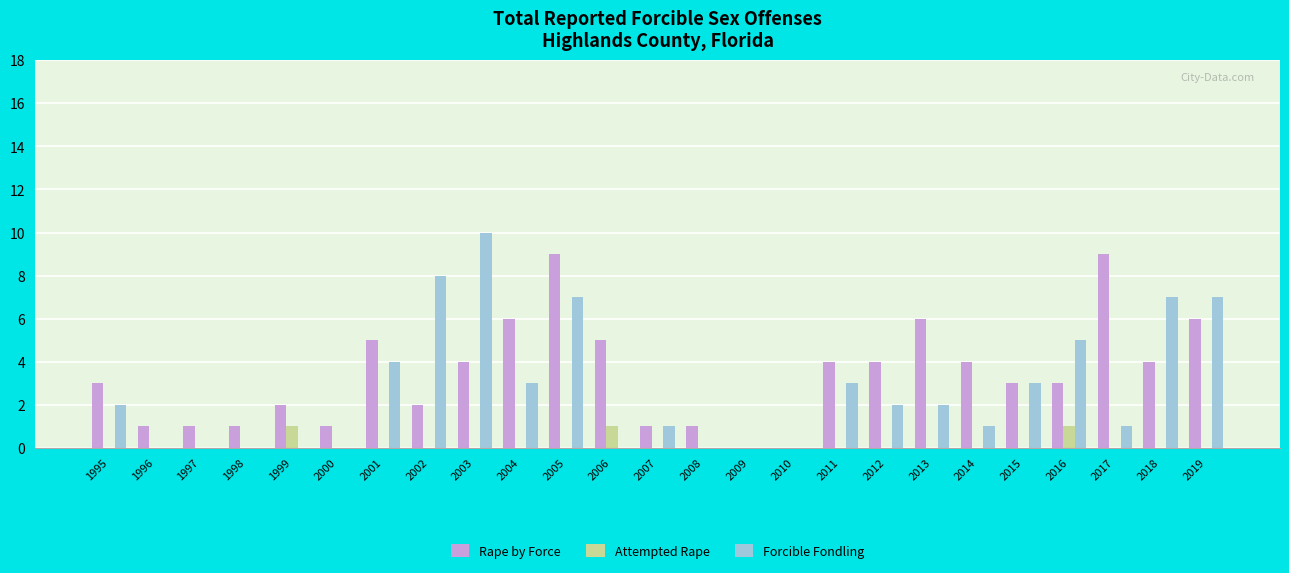

How many groups of bars are there?

25